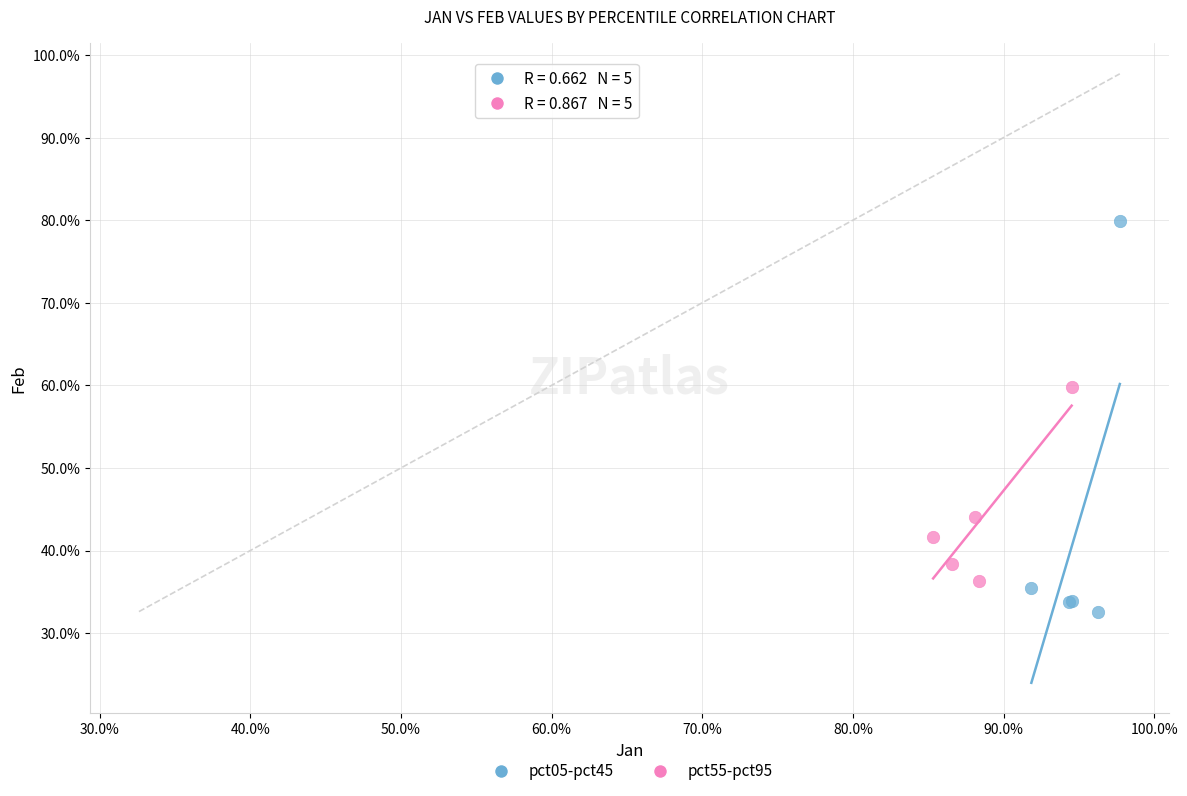

Which series has the widest spread of Y values?

pct05-pct45